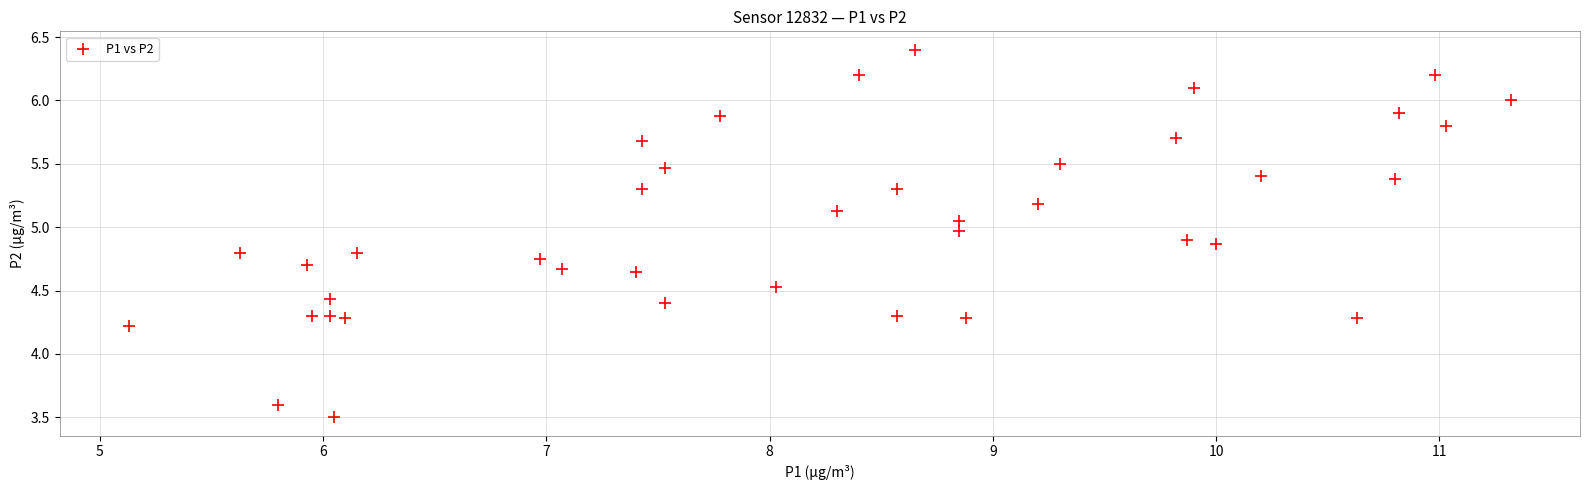

What is the range of X values (max minus min)?

6.2